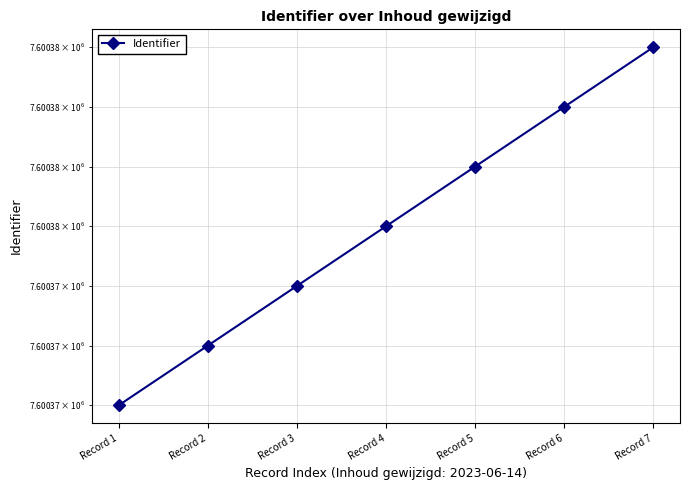

Which label corresponds to the largest value in the chart?

Record 7